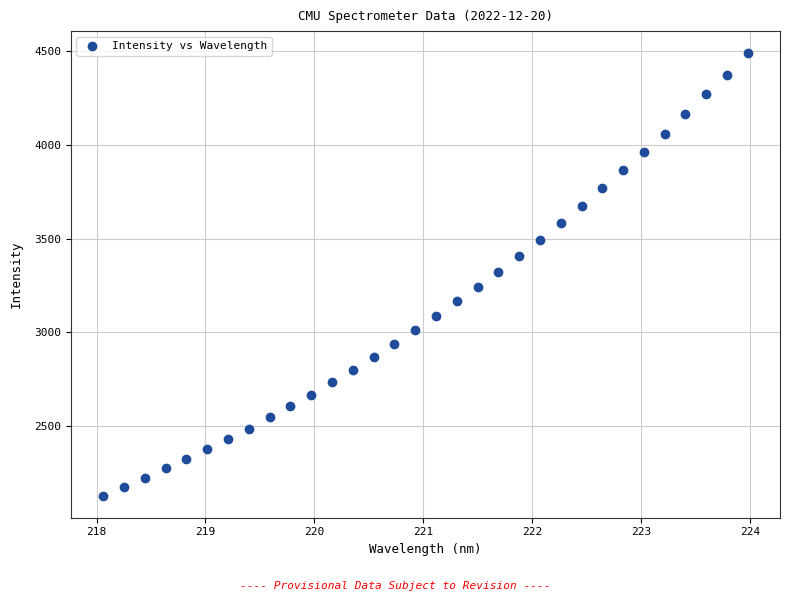

What is the range of Y values (max minus min)?

2363.0